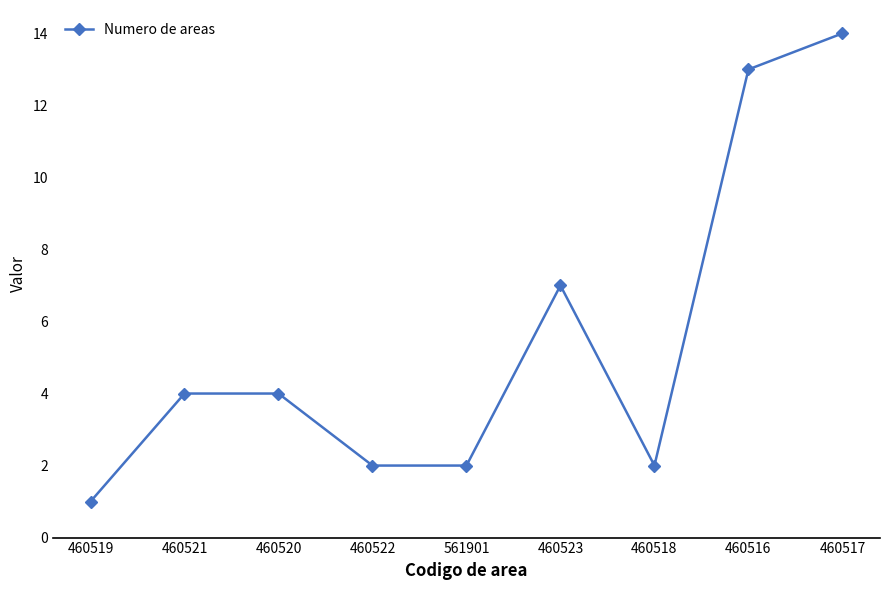

True or false: the data has more than 2 interior local peaks.

False